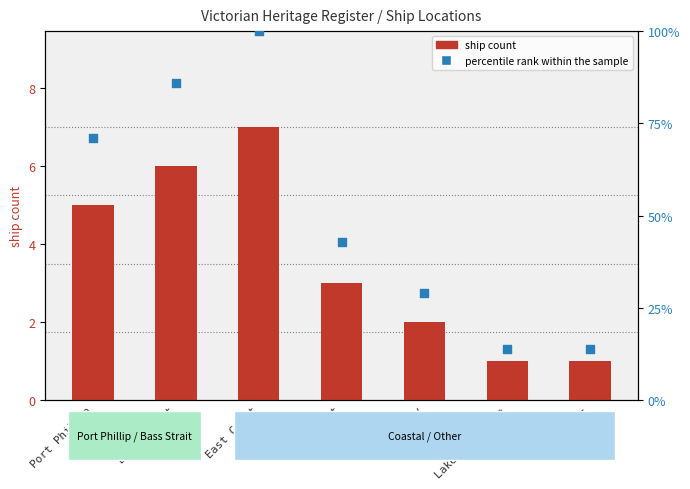

What are all the series names shown in the legend?

ship count, percentile rank within the sample